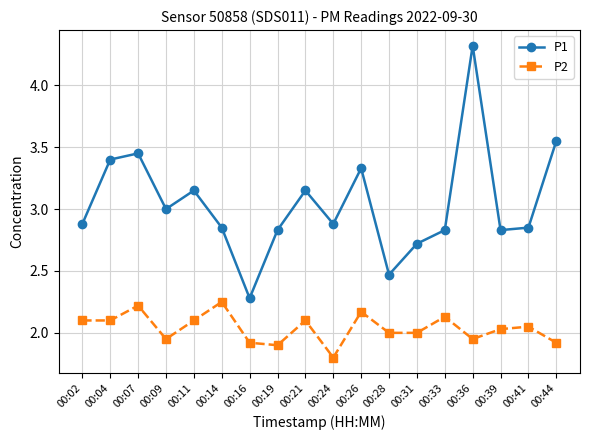

What is the total value across all series at 00:24?

4.7